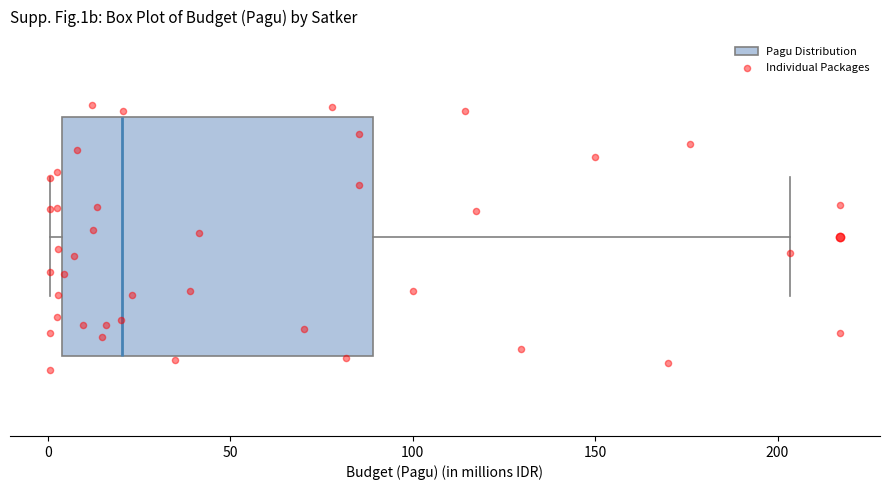

Transcribe this box plot: give where the median line is, the range the box spans, and where the two whiskers end, as read against the x-axis. The values are not printed on the chart, so give them approximately, as read against the axis.

median 20, box 5 to 90, whiskers 0 to 205